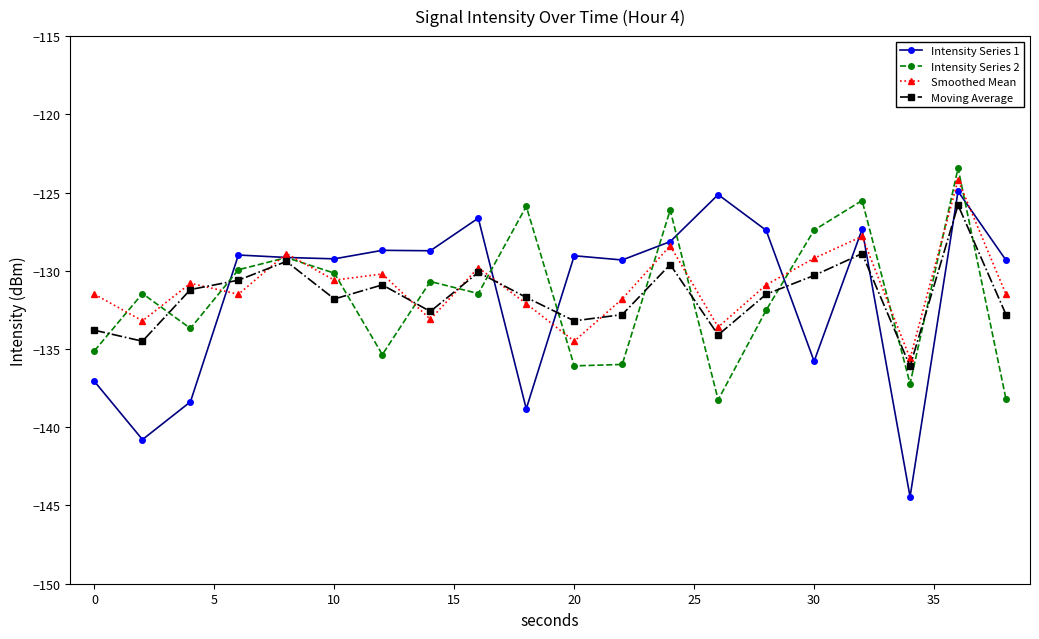

What is the difference between the second highest and second lowest values in the Moving Average series?

5.6